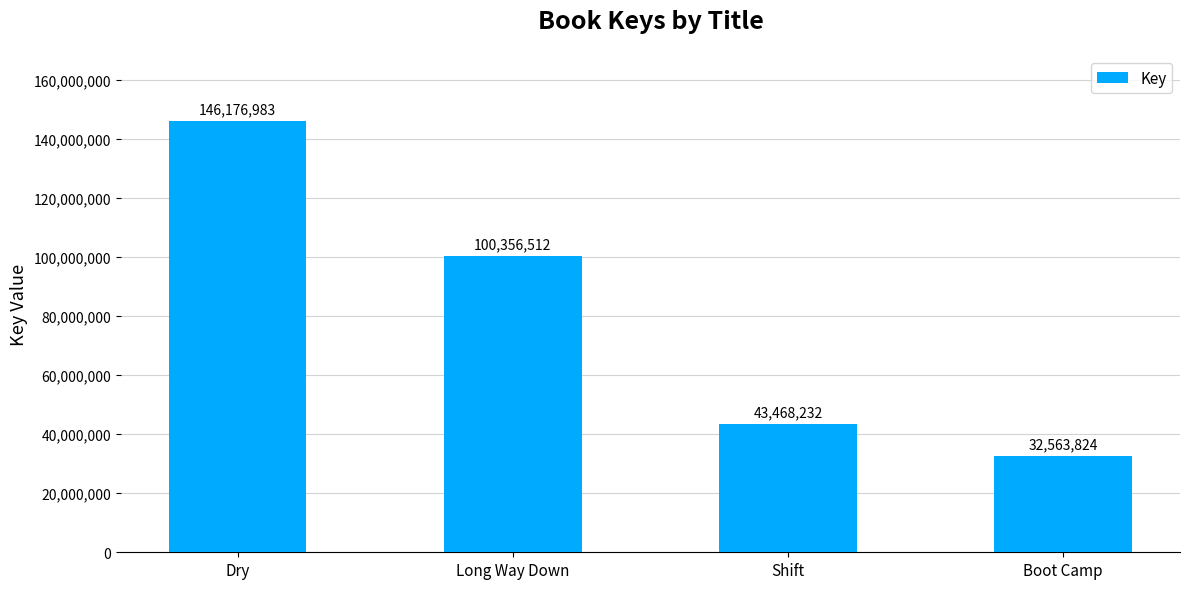

What is the label of the 4th bar from the left?

Boot Camp